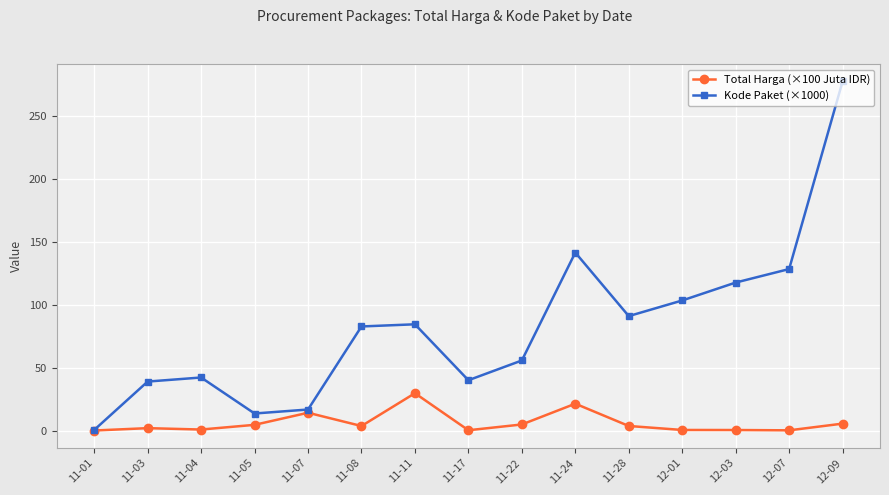

What is the smallest value displayed?

0.1